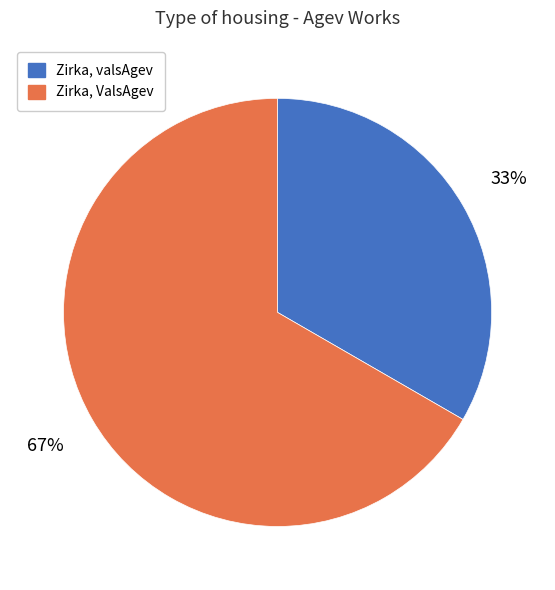

What is the largest slice in the pie chart?

Zirka, ValsAgev